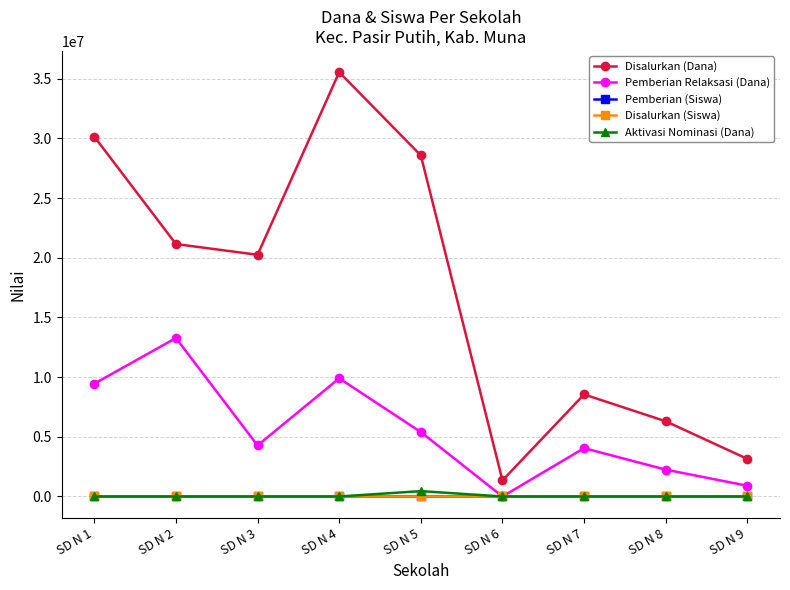

Does the chart have visible grid lines?

Yes